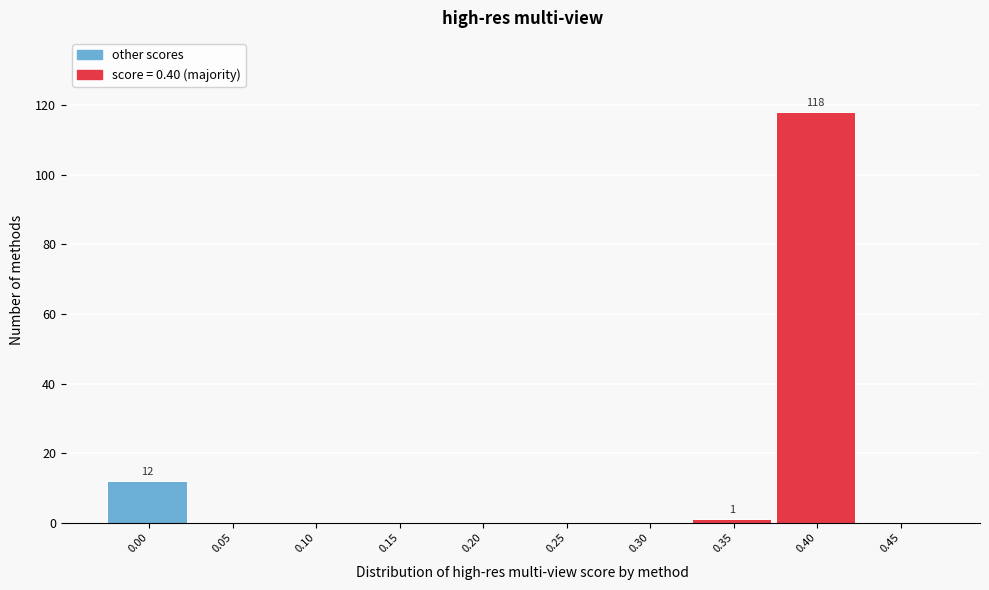

Reading right to left, list all the values displayed in this chart.

0.45=0	0.40=118	0.35=1	0.30=0	0.25=0	0.20=0	0.15=0	0.10=0	0.05=0	0.00=12